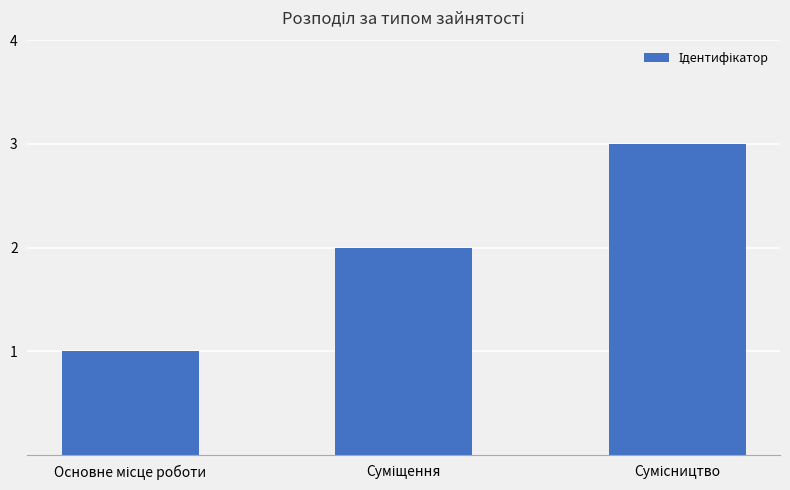

Reading left to right, extract all data points from this chart.

1	2	3